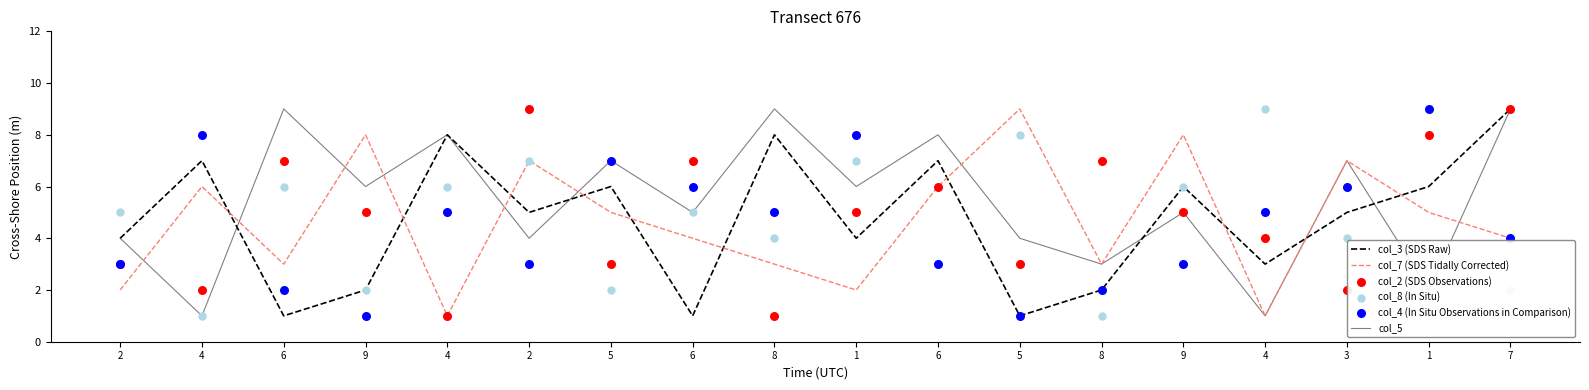

Which series has the widest spread of Y values?

col_3 (SDS Raw)